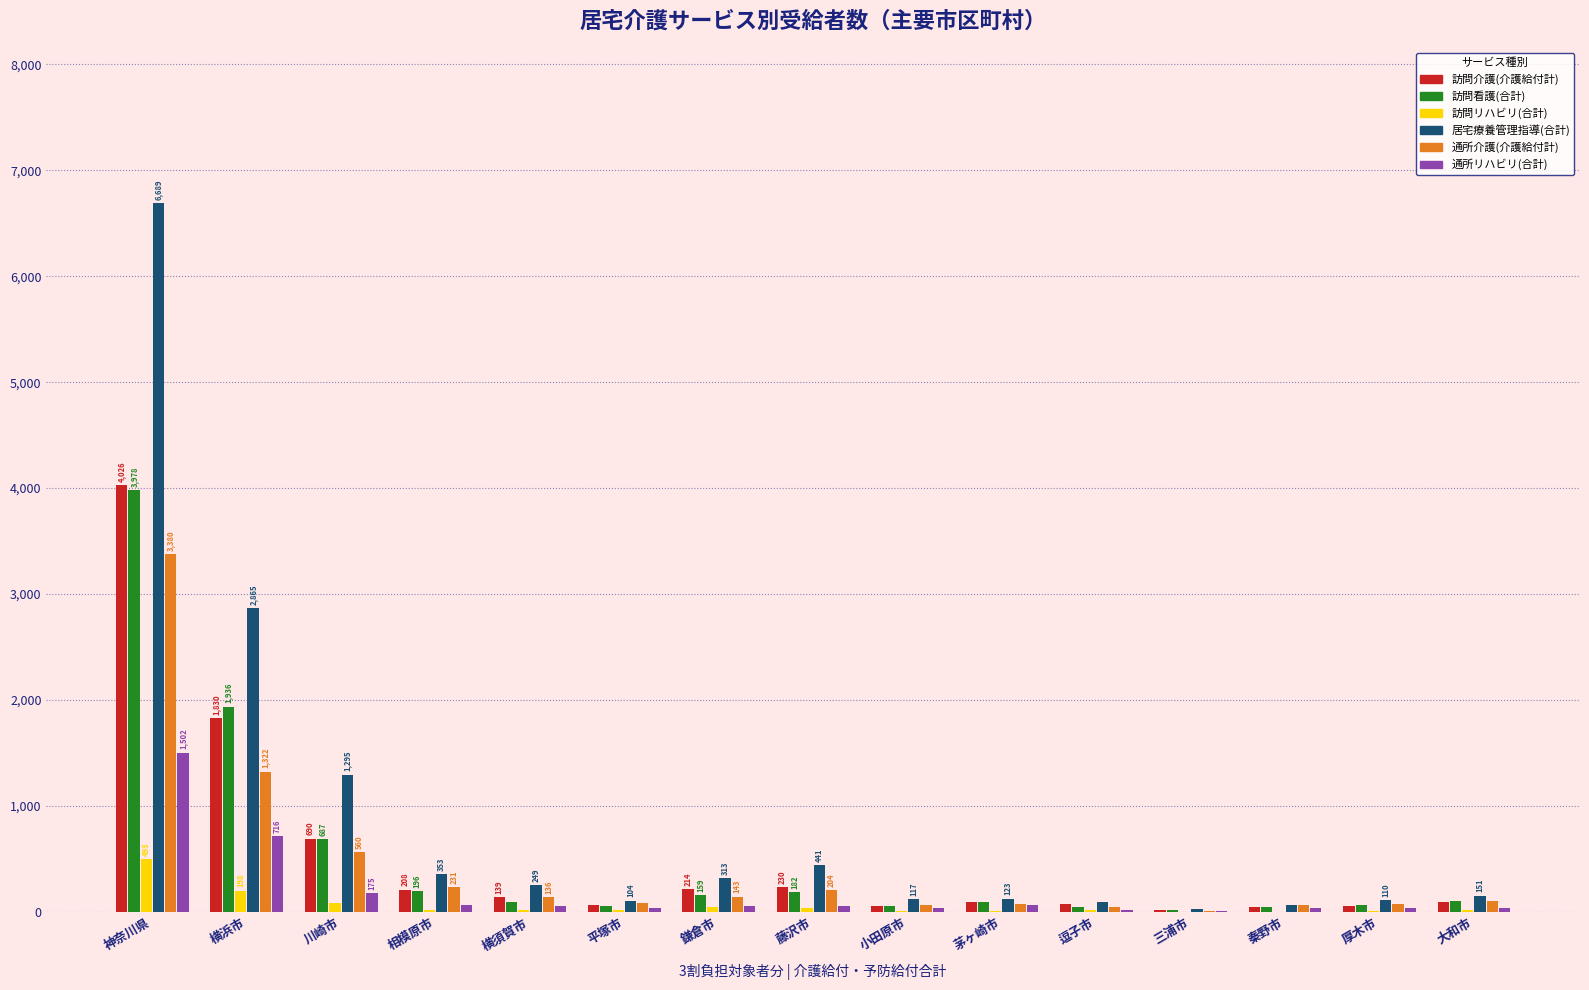

What is the difference between the 訪問看護(合計) values at 秦野市 and 横須賀市?

47